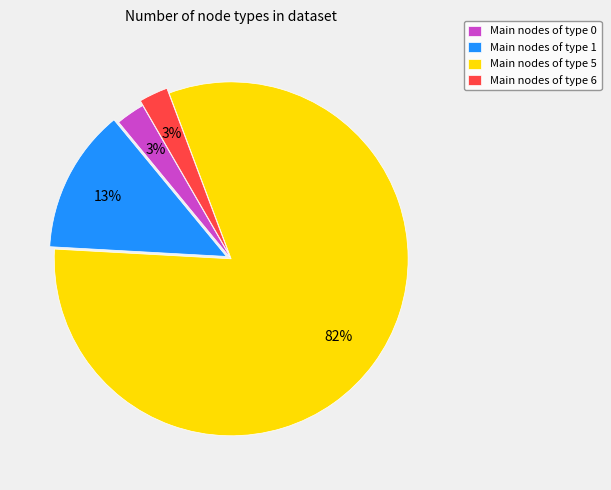

Does any single category account for the majority?

Yes